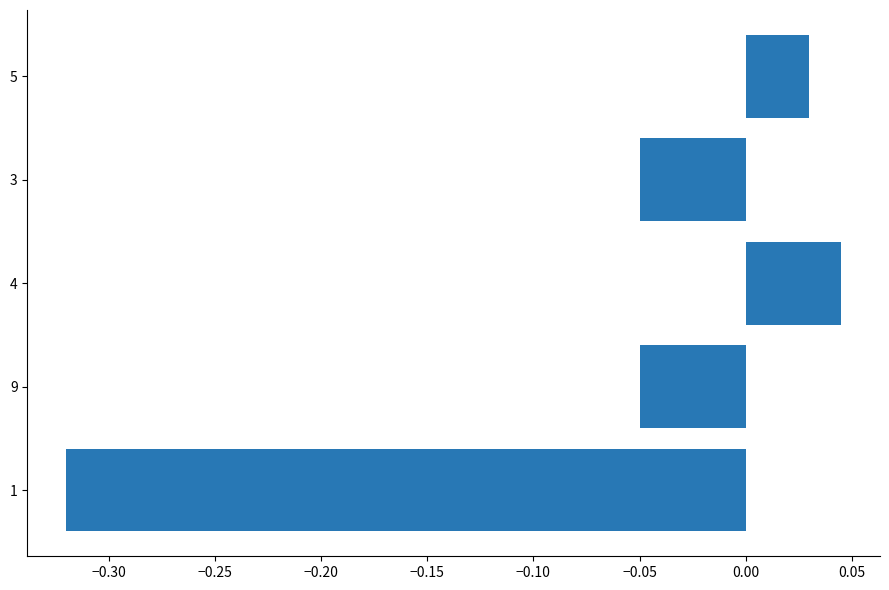

Where is the data nearest to the value 0?

5